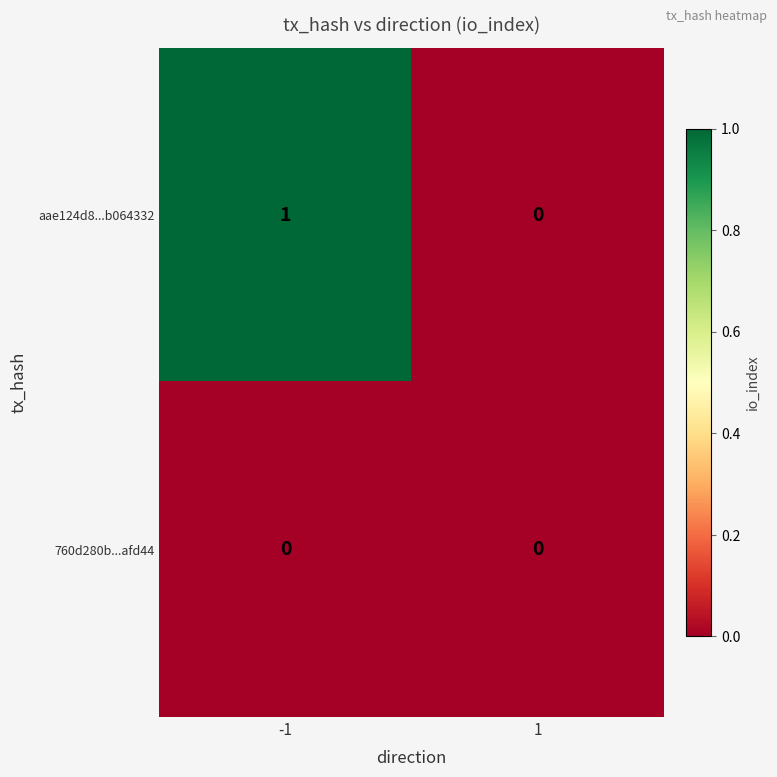

Count the number of categories in the chart.

2